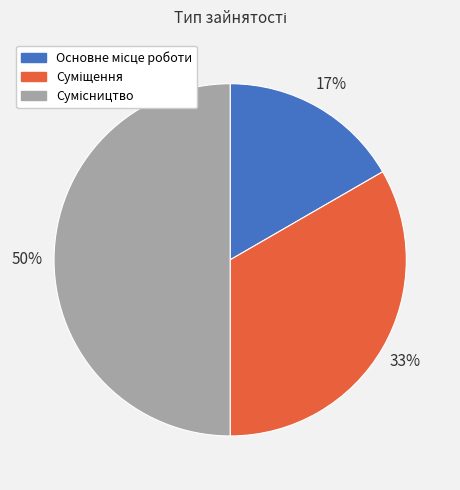

To the nearest percent, what is the average slice percentage?

33%